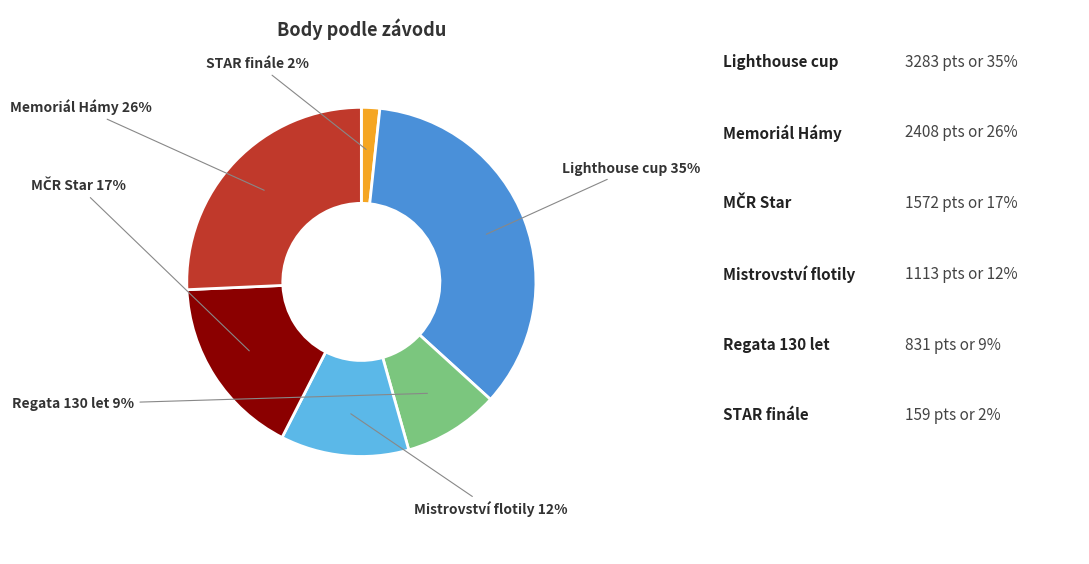

What is the smallest slice in the pie chart?

STAR finále